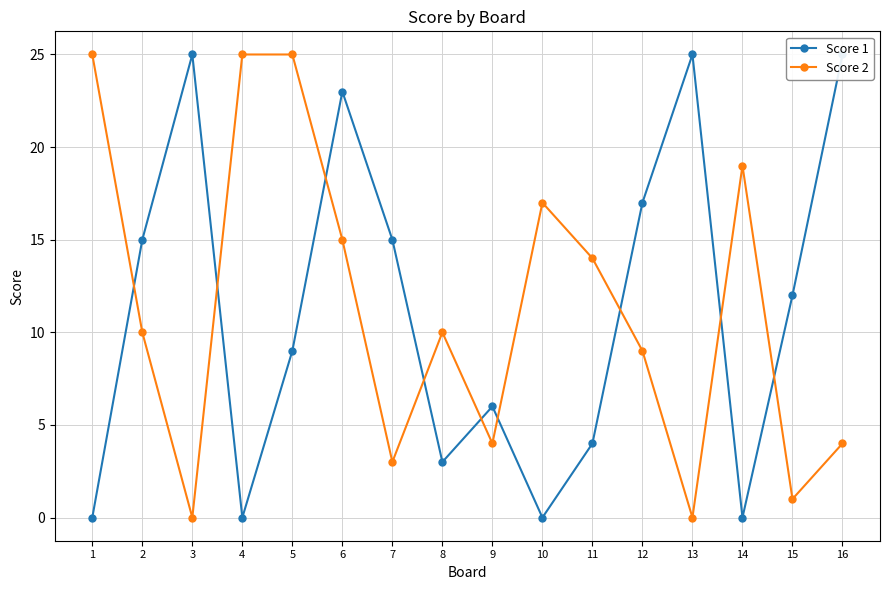

How many lines are shown in the chart?

2